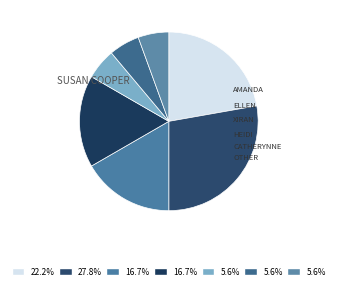

How many segments does this pie chart have?

7